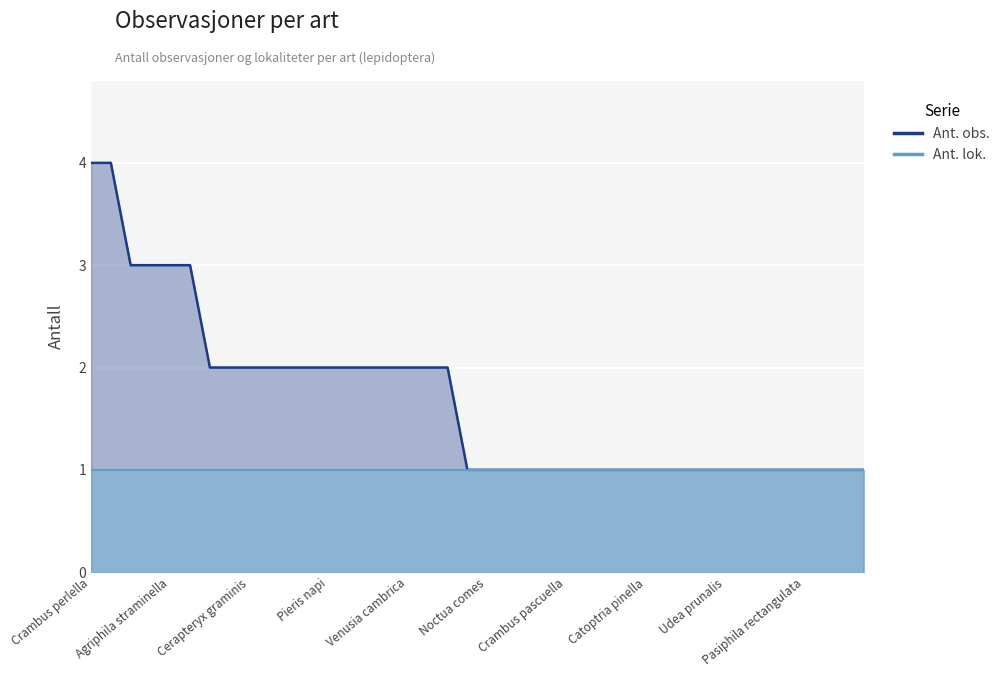

What is the value of the 24th point from the left?

1